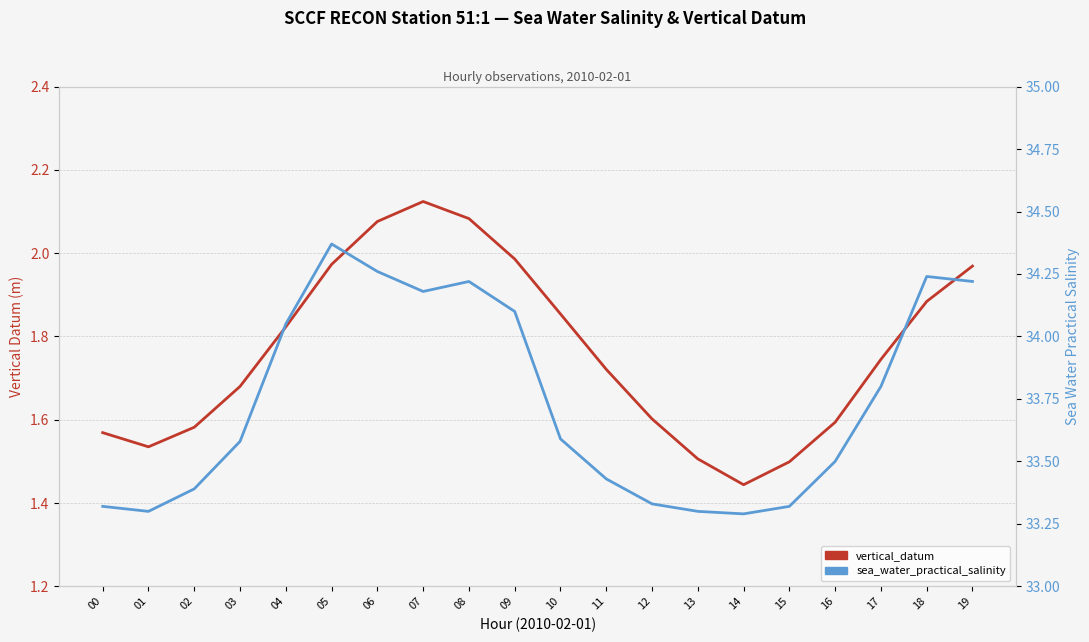

Is it true that sea_water_practical_salinity equals 33.6 at 03?

True